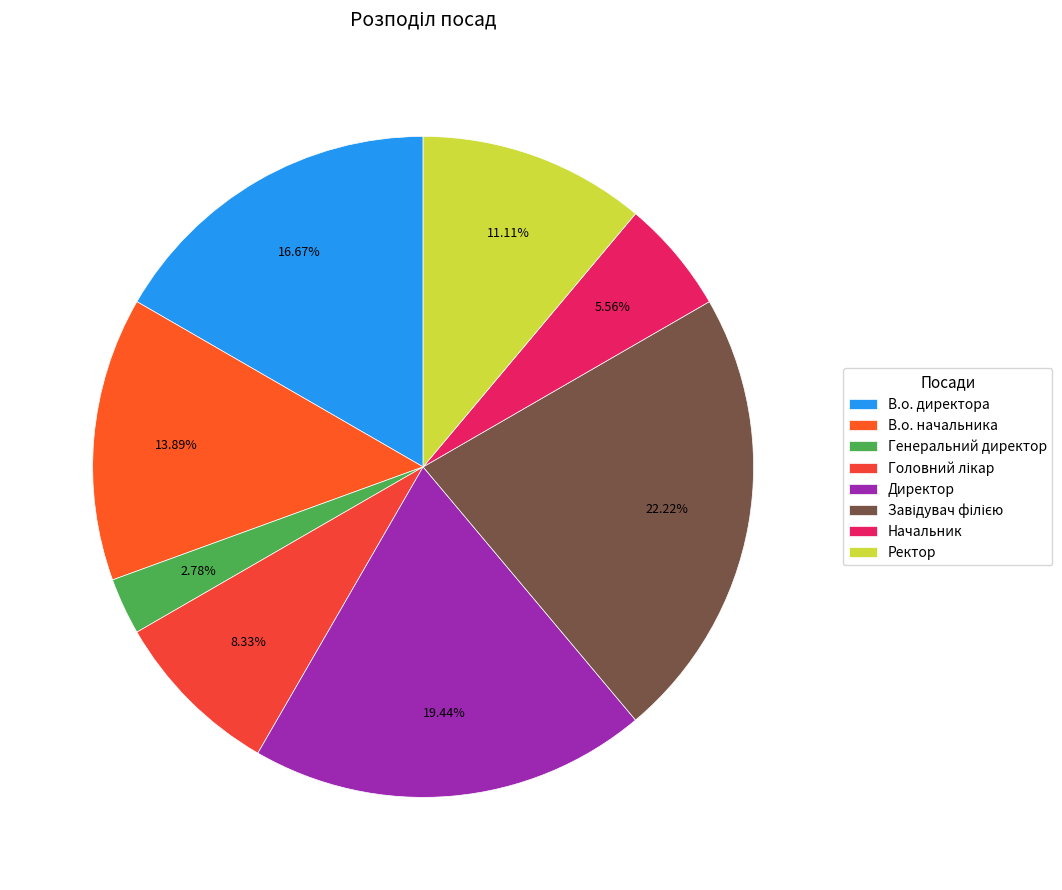

Count the number of slices in the pie.

8